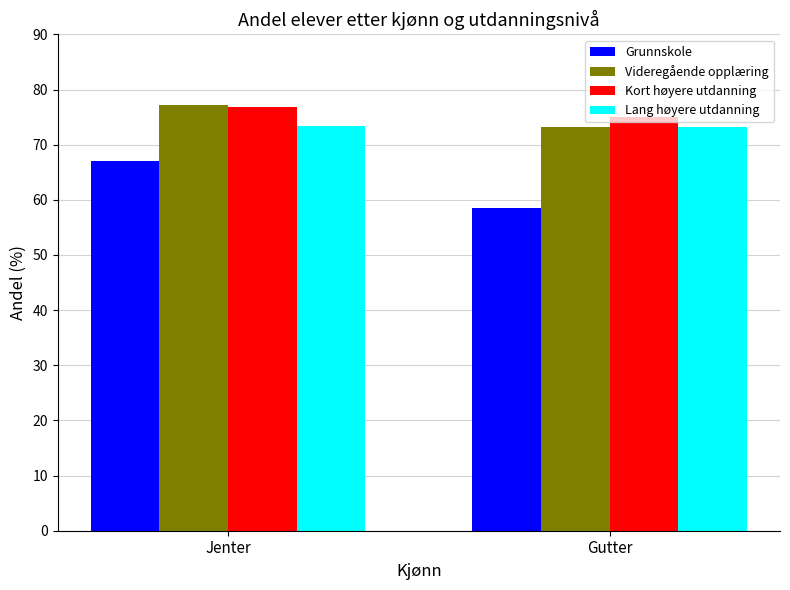

Is the value of Lang høyere utdanning at Gutter greater than the value of Videregående opplæring at Jenter?

No